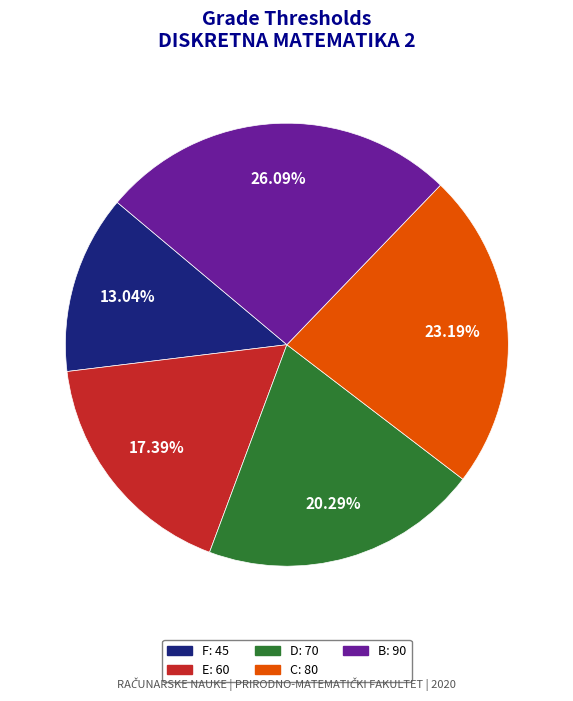

What is the ratio of the value at F to the value at D?

0.6